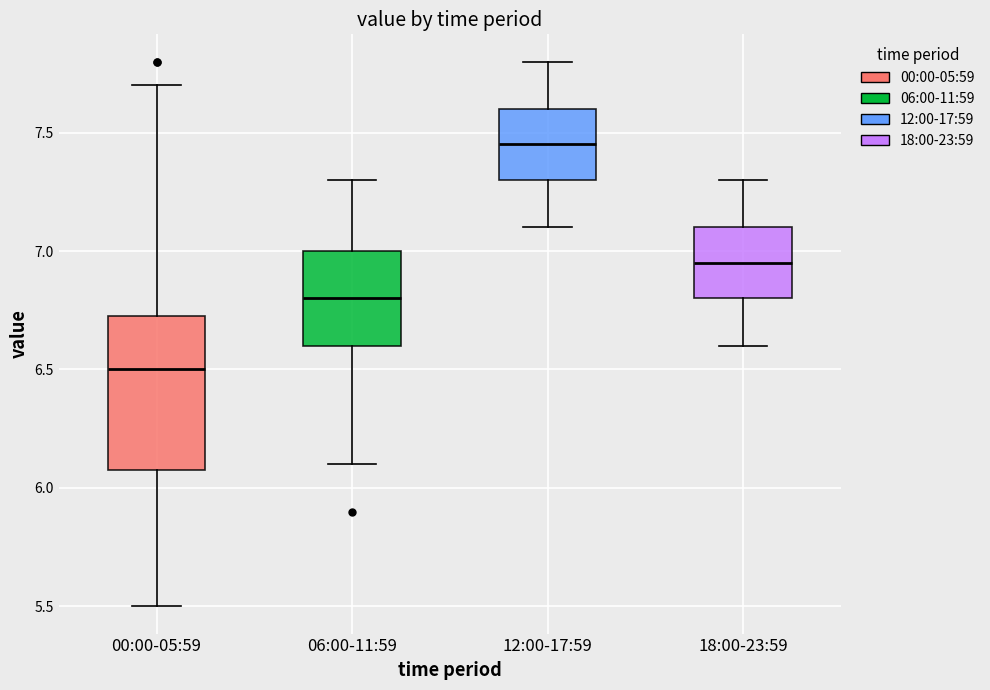

Which box's median line is the highest?

12:00-17:59